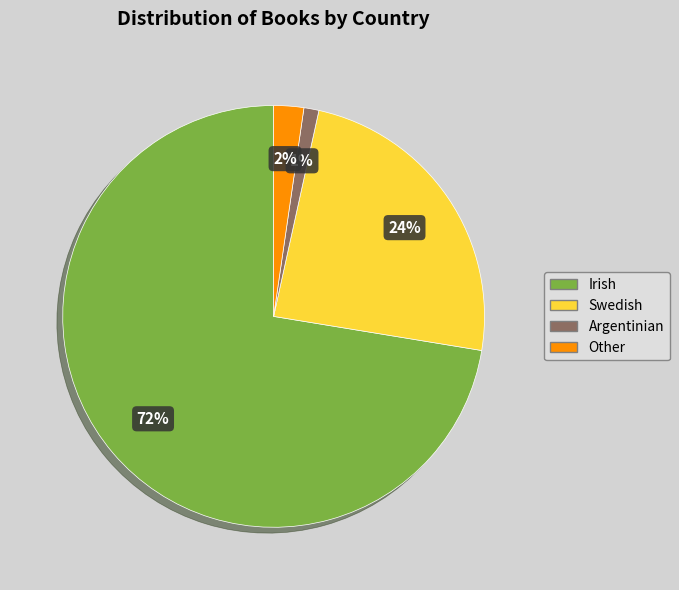

To the nearest percent, what is the combined percentage of Argentinian and Swedish?

25%